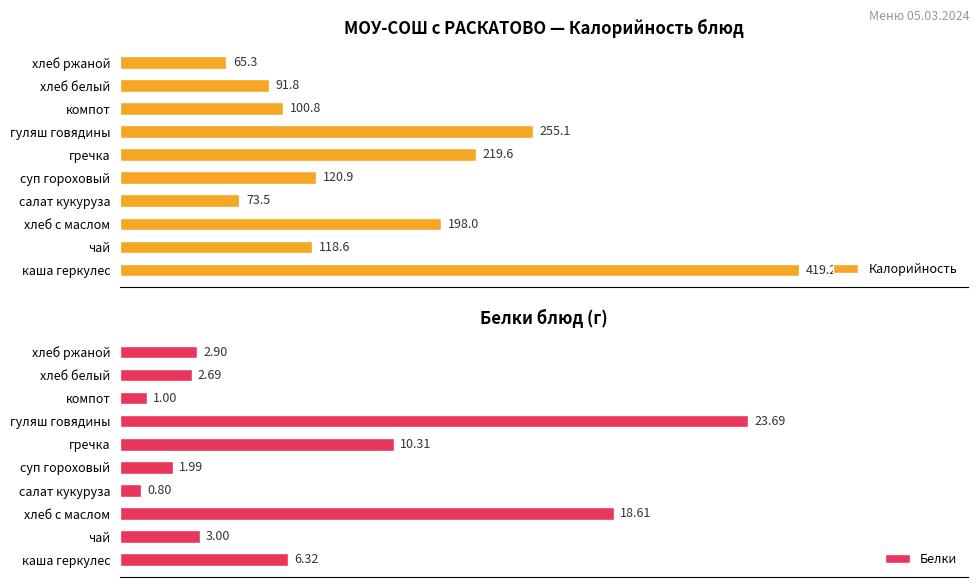

Where is Калорийность nearest to the value 242?

гуляш говядины